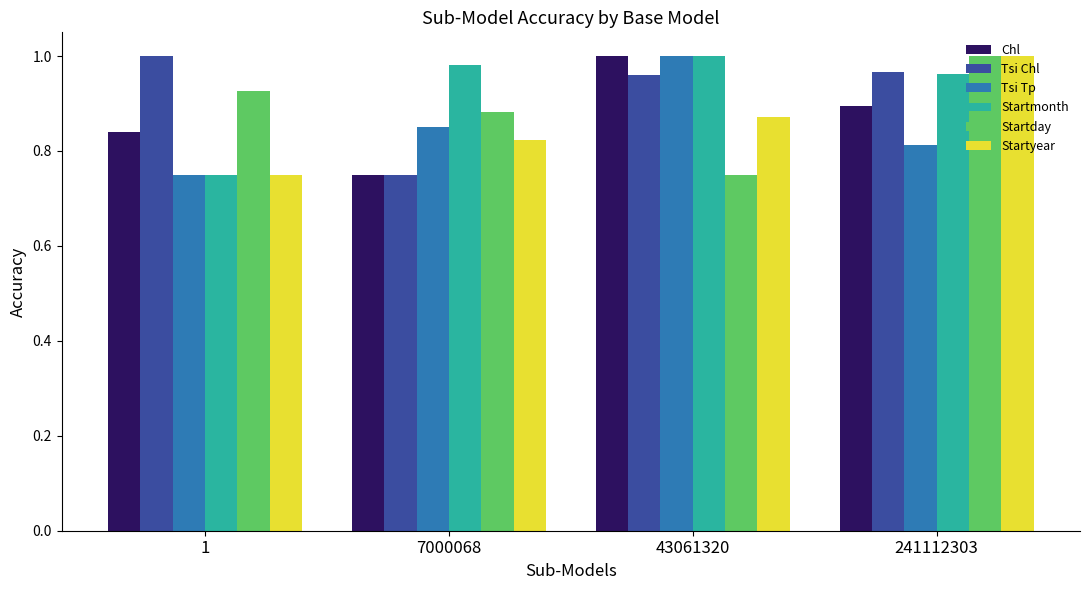

What is the difference between the highest and lowest values at 241112303?

0.2